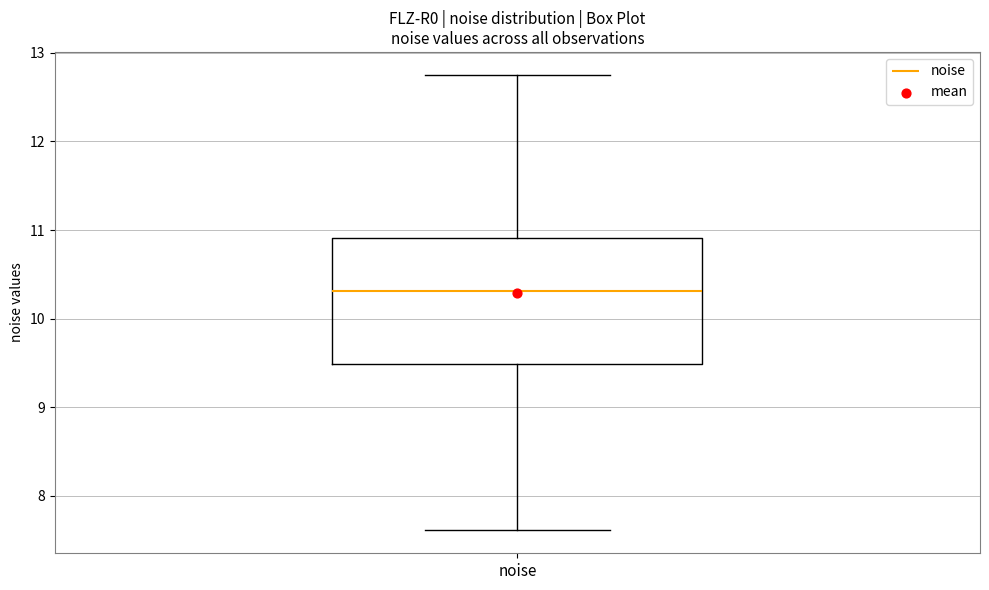

Read this box plot against the y-axis: the position of the median line, the range covered by the box, and the ends of both whiskers. The values are not printed on the chart, so give them approximately, as read against the axis.

median 10.3, box 9.5 to 10.9, whiskers 7.6 to 12.8